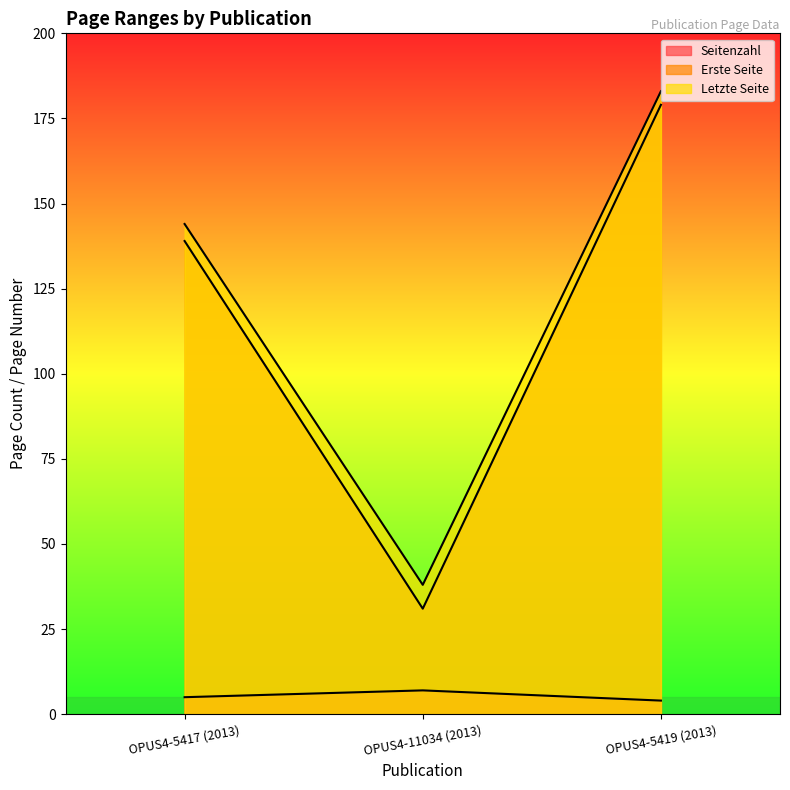

How many lines are shown in the chart?

3